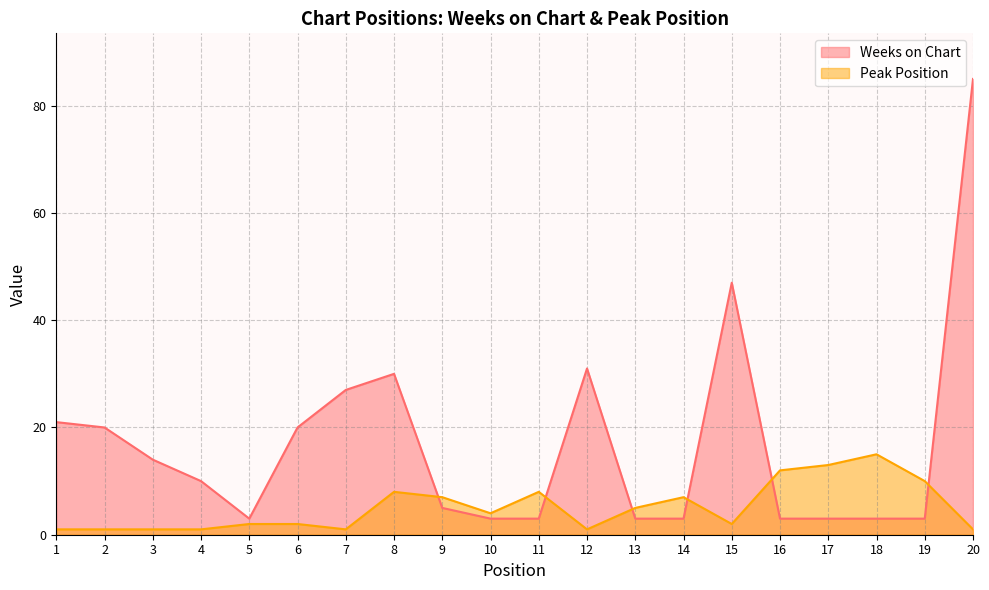

Which has a higher value, 11 or 18?

11